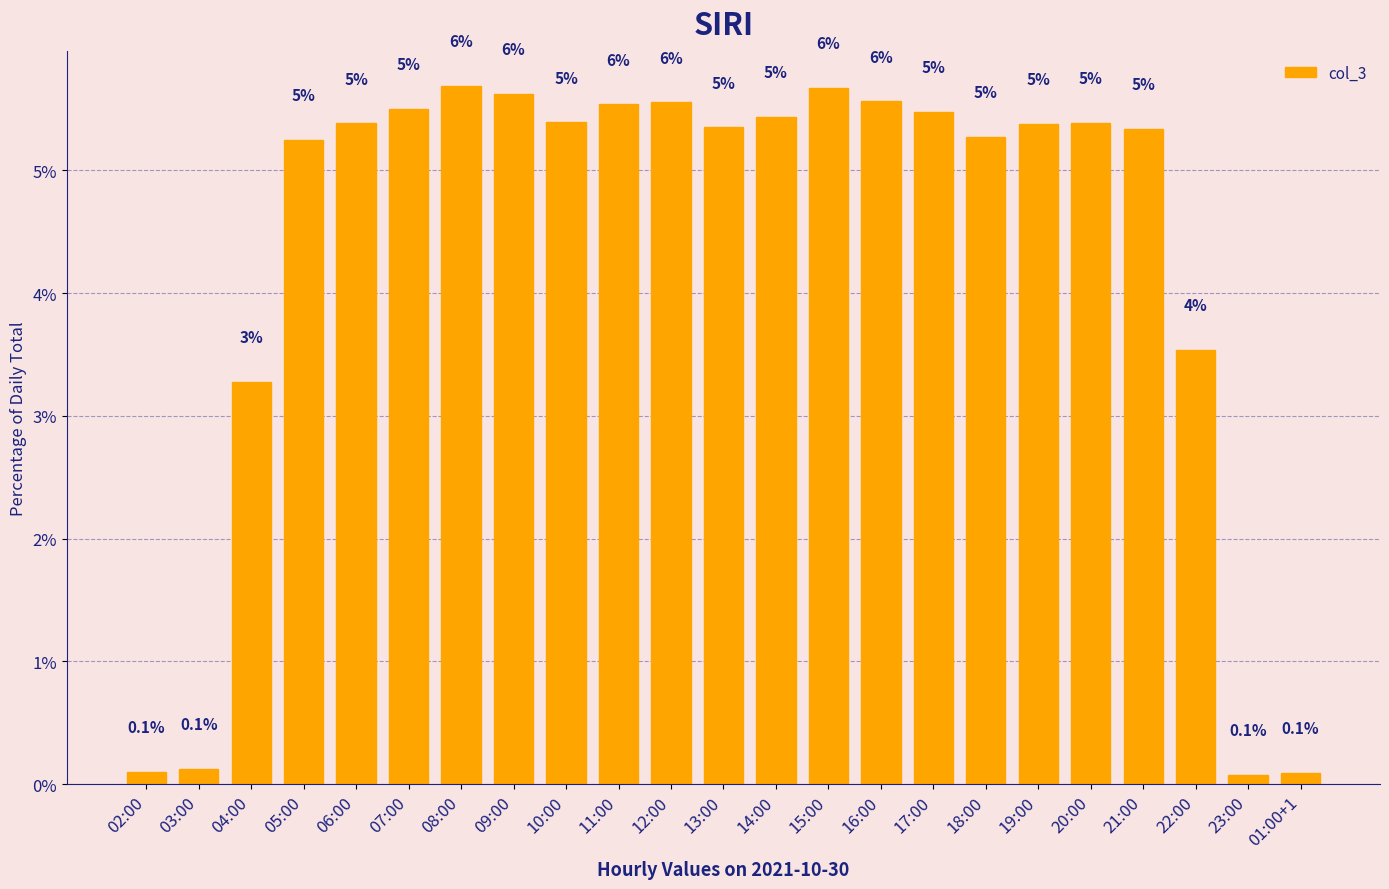

What is the change in value from 07:00 to 19:00?

-0.1